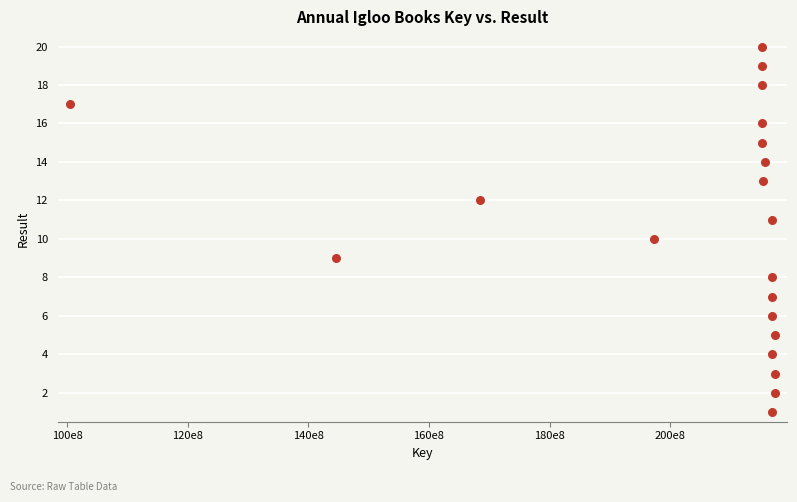

What is the range of Y values (max minus min)?

19